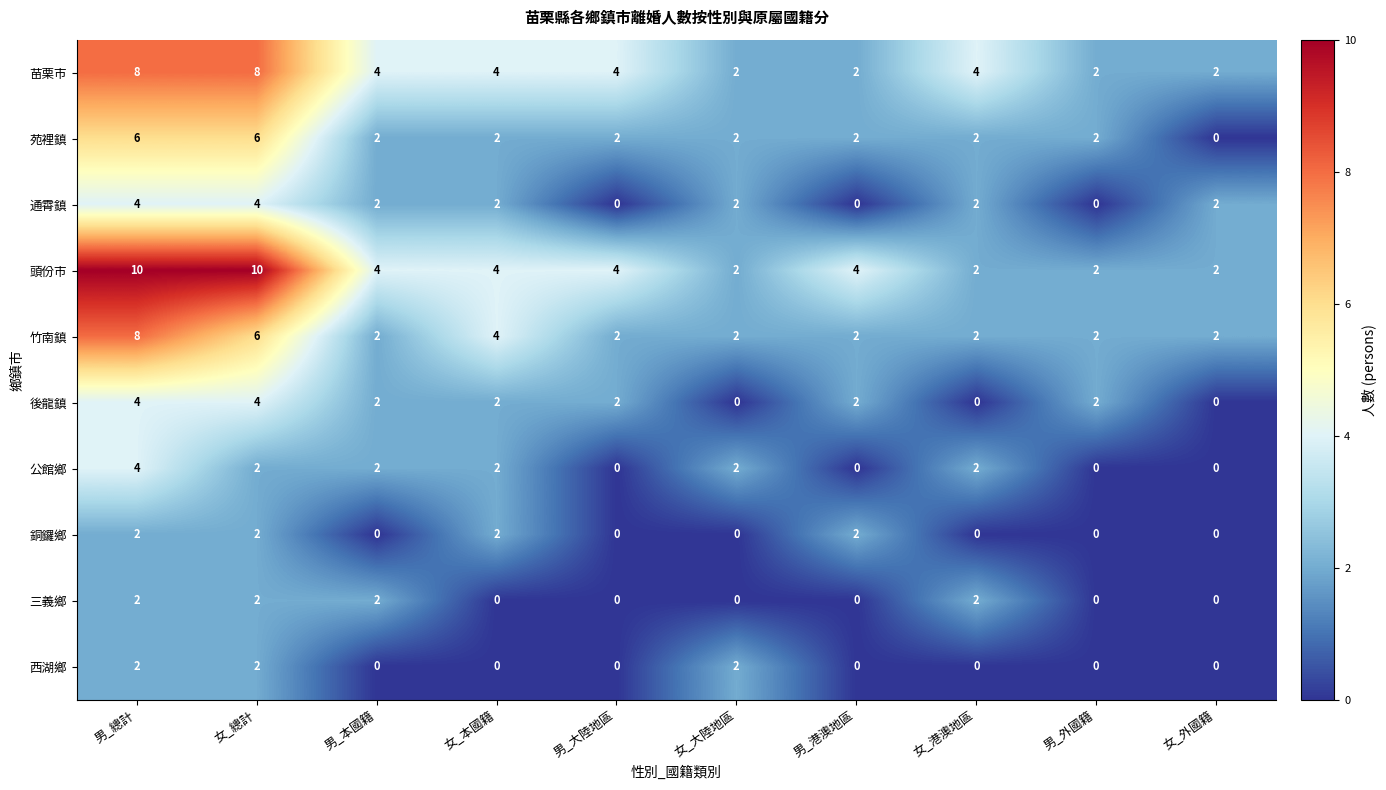

Which series has the widest spread of values?

頭份市